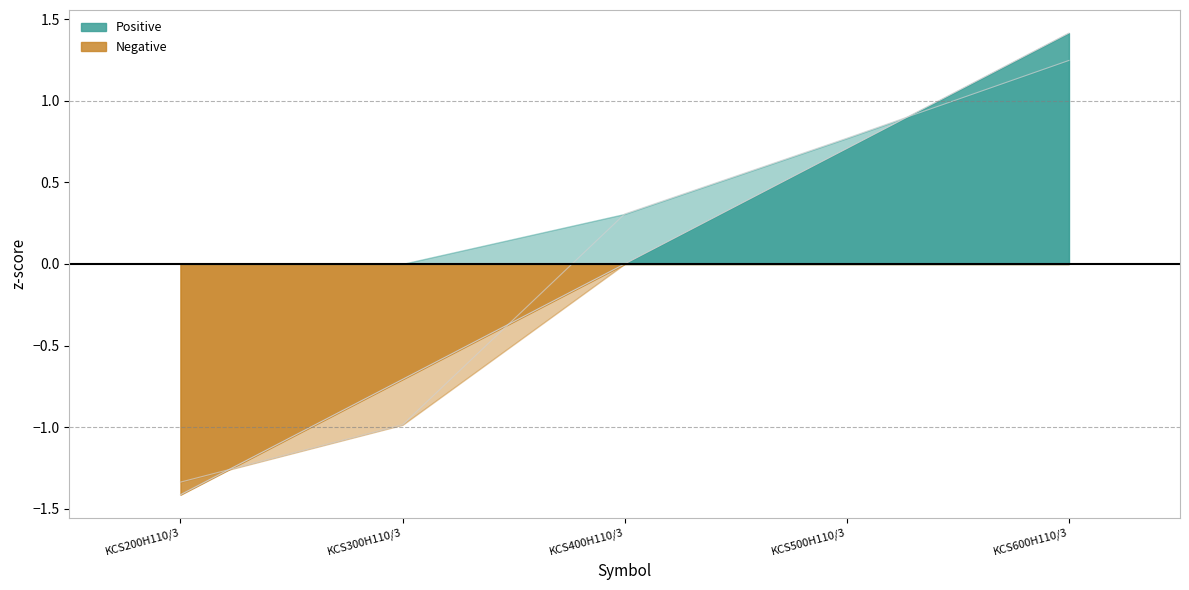

Which label corresponds to the largest value in the chart?

KCS600H110/3